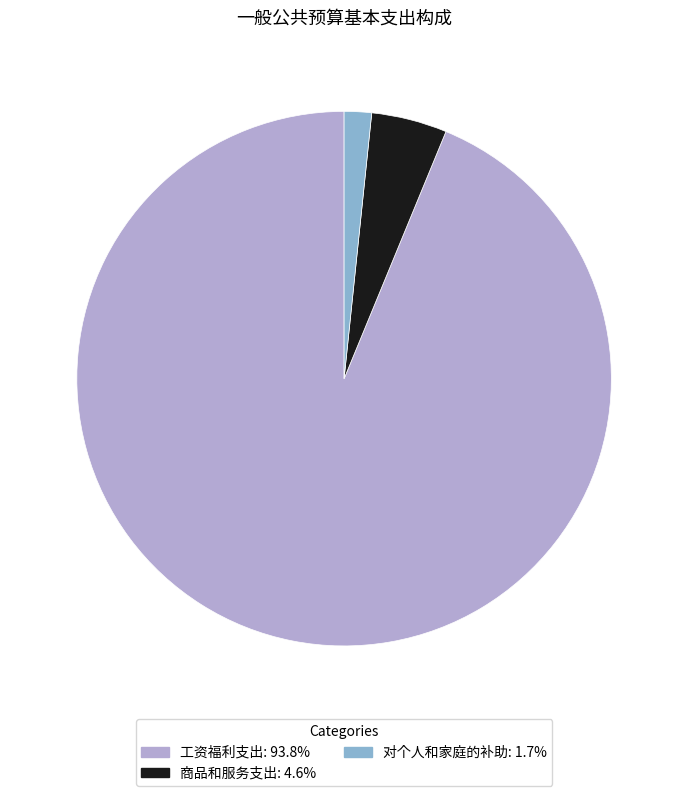

What is the smallest slice in the pie chart?

对个人和家庭的补助